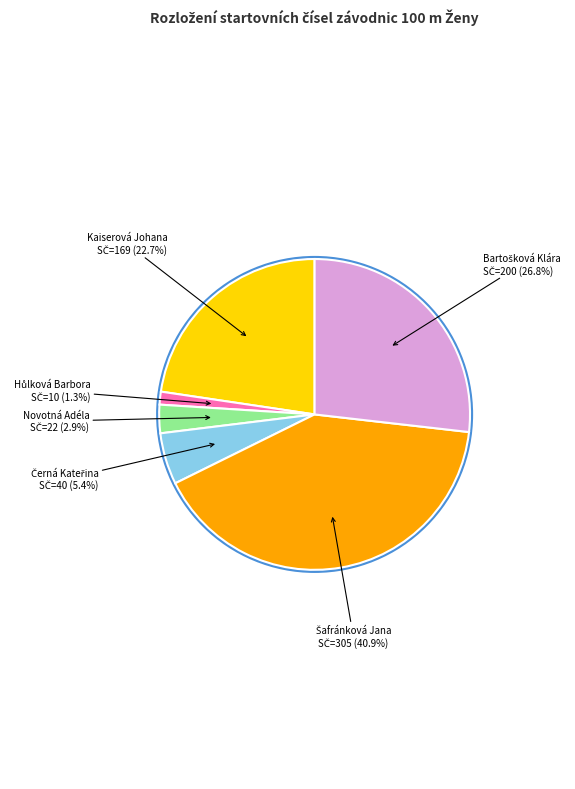

How many segments does this pie chart have?

6